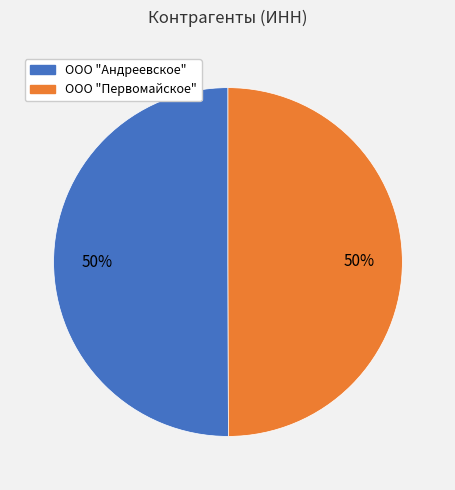

To the nearest percent, what percentage of the pie is ООО "Первомайское"?

50%